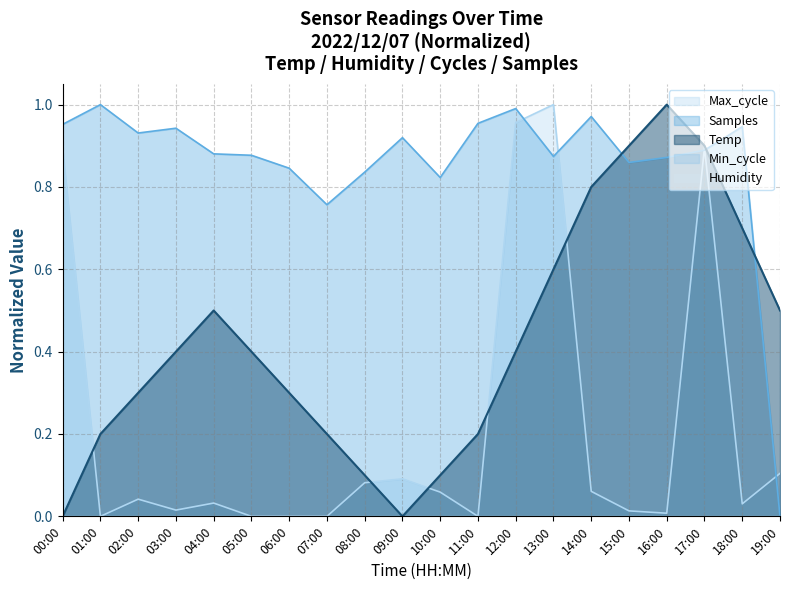

After their last crossing, which series has the higher values: Max_cycle or Samples?

Max_cycle